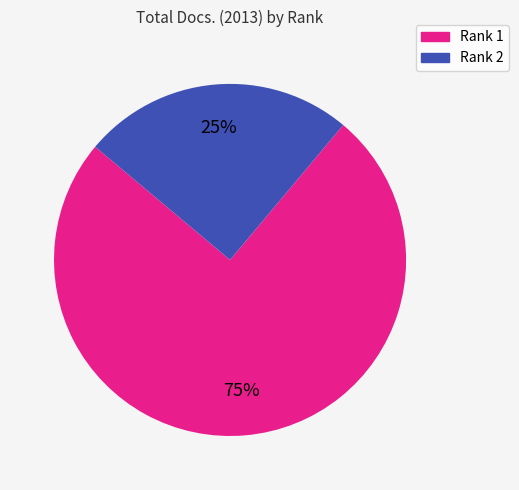

What percentage is the Rank 2 slice, to the nearest percent?

25%